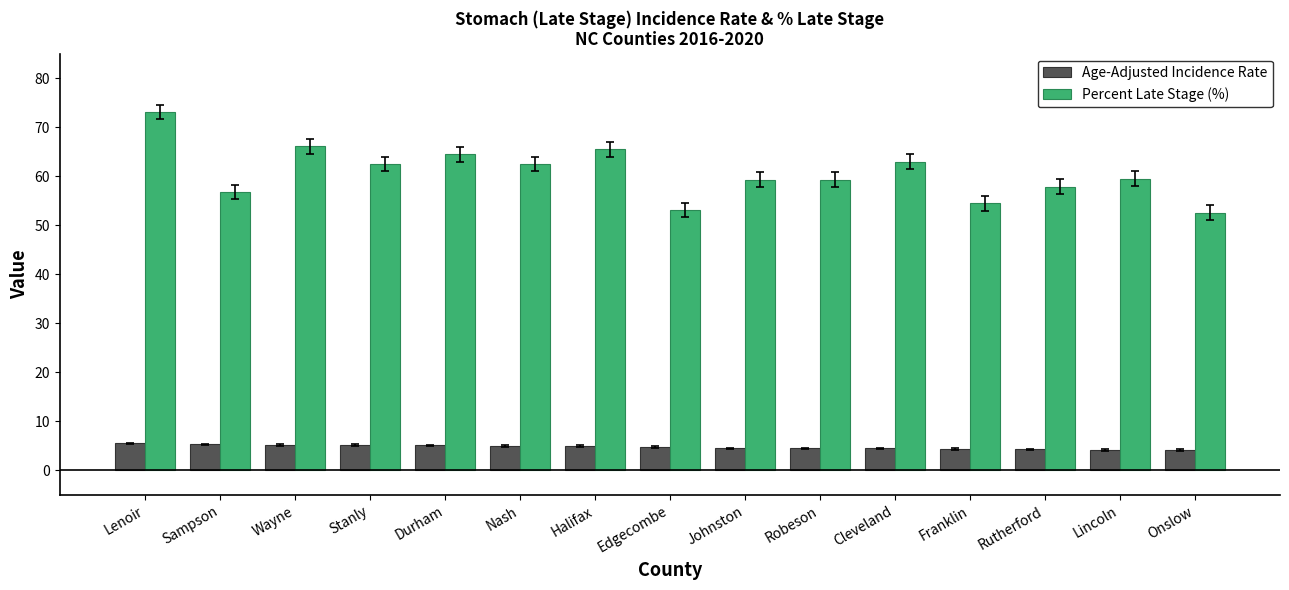

At how many categories does at least one series exceed 26?

15